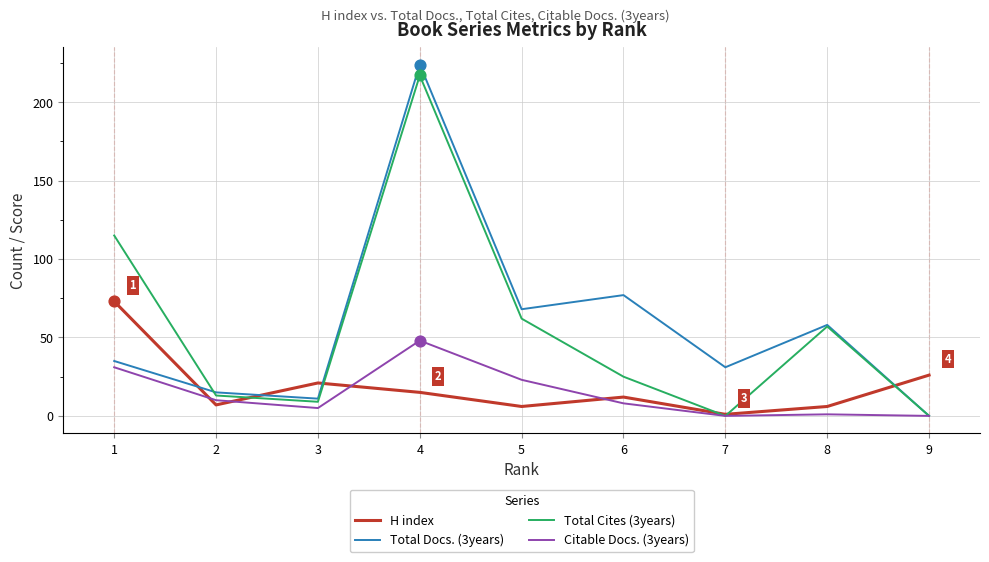

At how many categories does at least one series exceed 52?

5